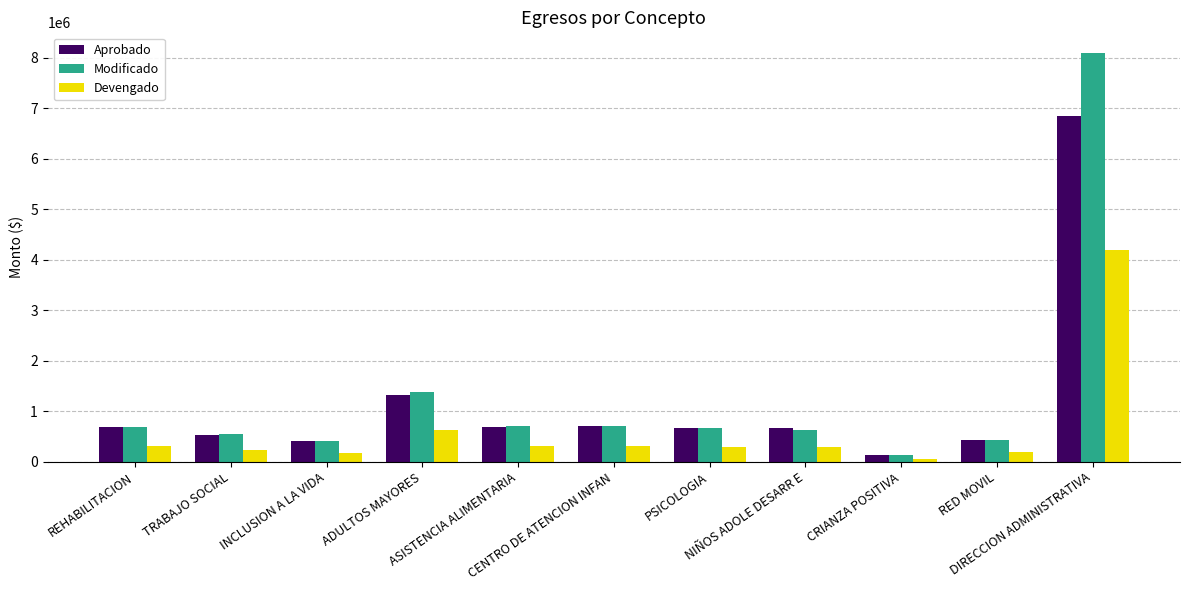

What is the highest value of the Devengado series?

4202772.2